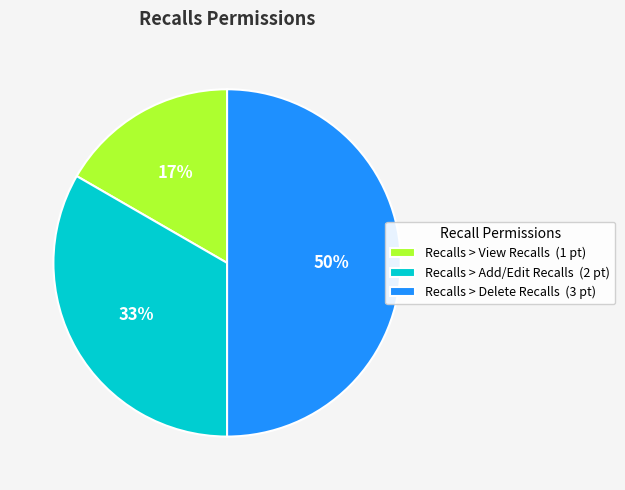

To the nearest percent, what is the combined percentage of Recalls > Add/Edit Recalls and Recalls > View Recalls?

50%